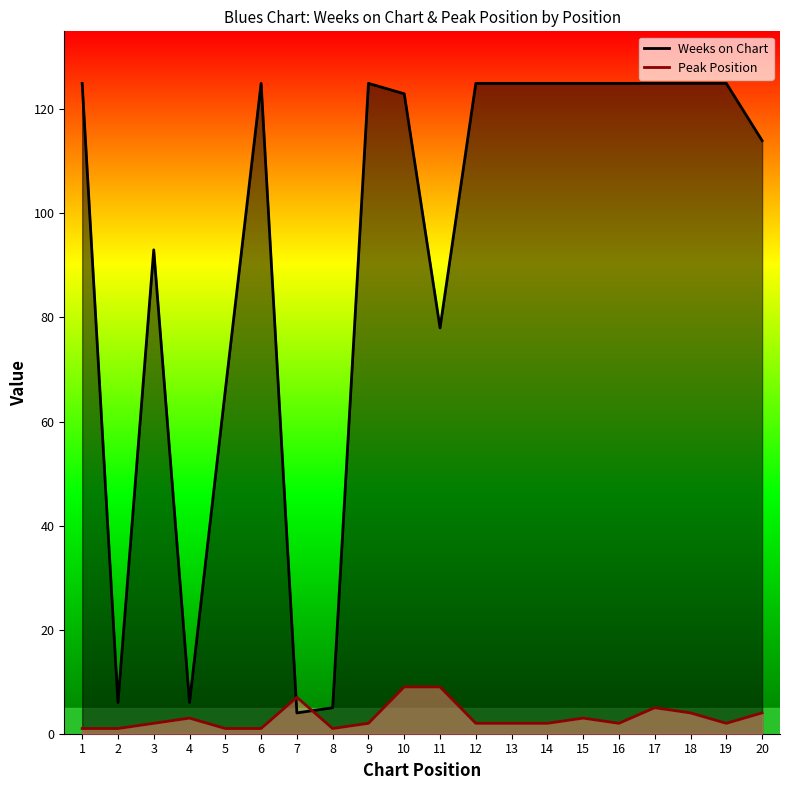

Between 13 and 7, which is larger?

13